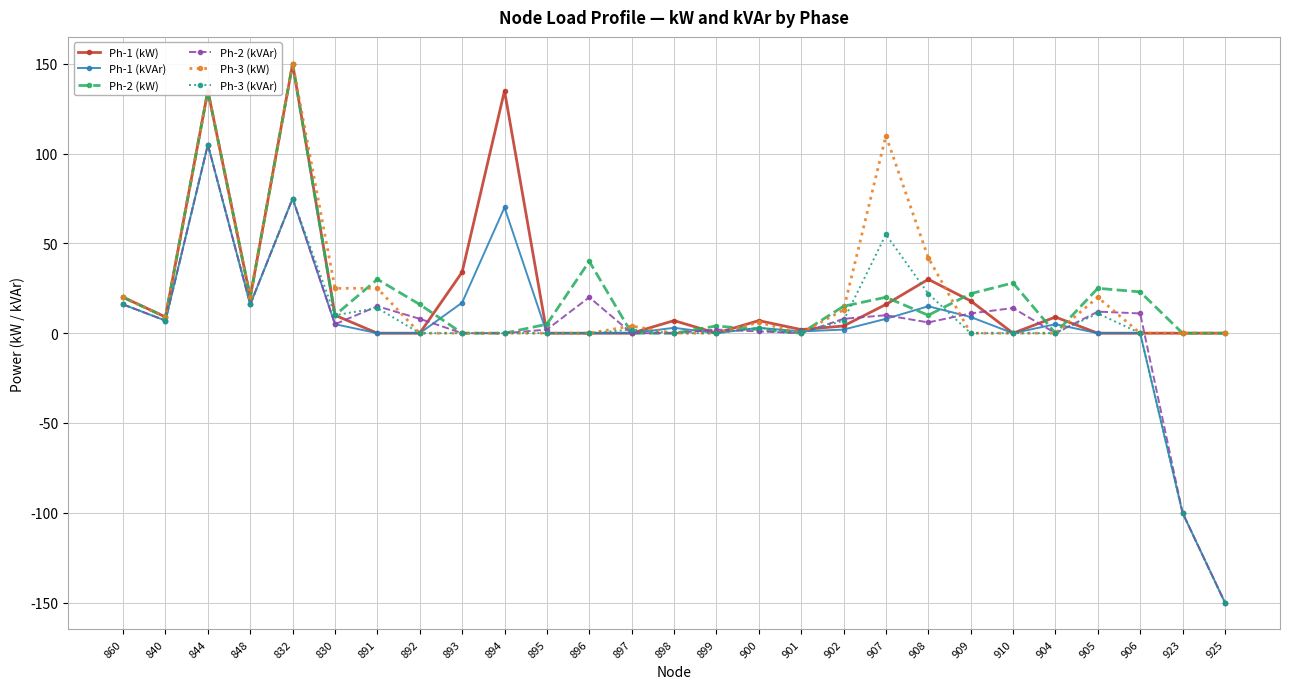

The value of Ph-2 (kW) at 909 is 8. True or false?

False